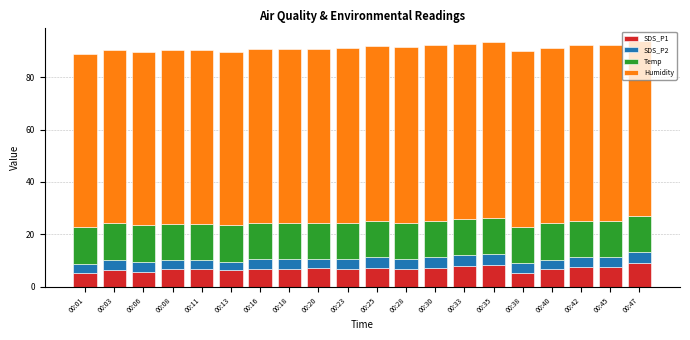

What is the total value across all series at 00:28?

91.4